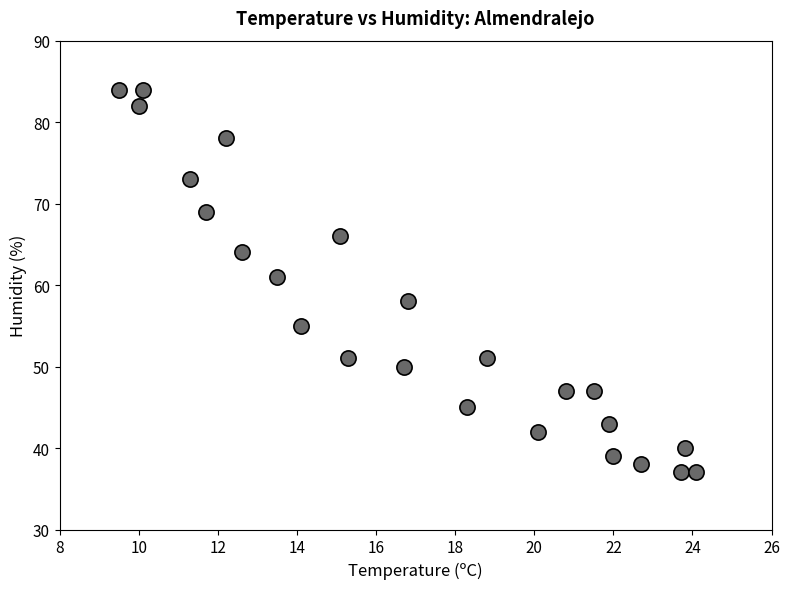

What Y value in the scatter plot is closest to 60?

61